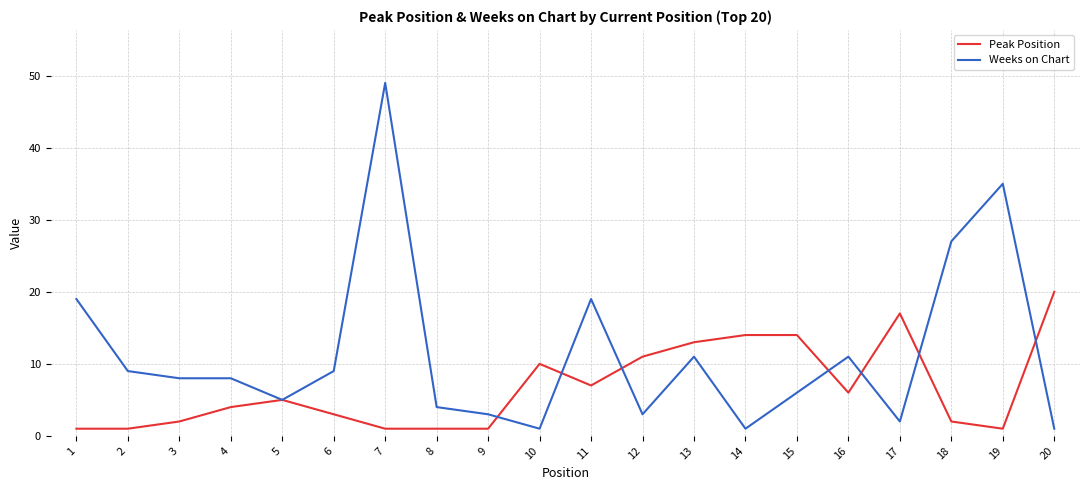

Which series has the largest total across all categories?

Weeks on Chart